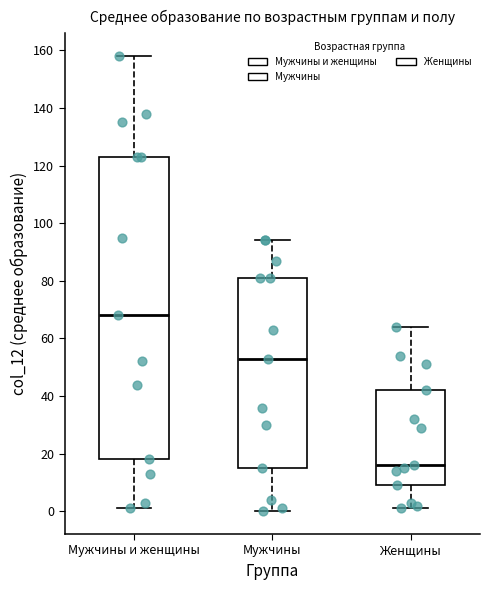

Where does the median line of the box for Мужчины sit on the y-axis? The values are not printed on the chart, so give them approximately, as read against the axis.

54